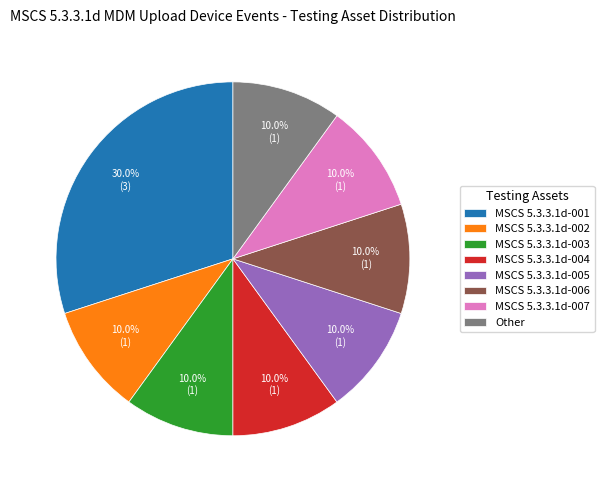

What percentage is NOT represented by MSCS 5.3.3.1d-002?

90.0%